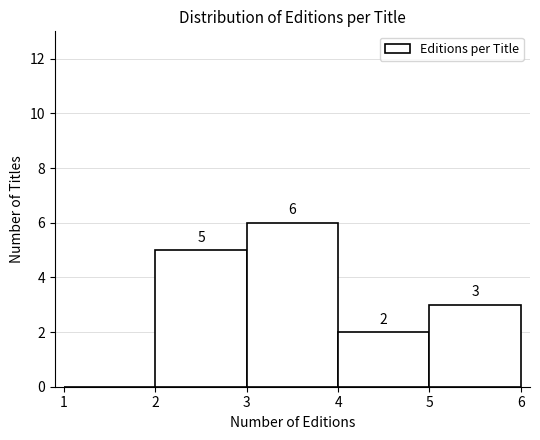

Over which range of the x-axis is the bar tallest?

3 to 4